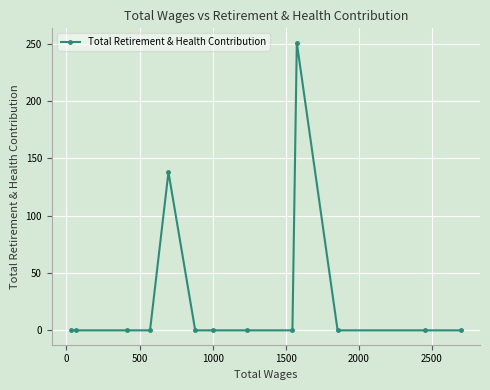

Does the chart display data point markers on the line(s)?

Yes